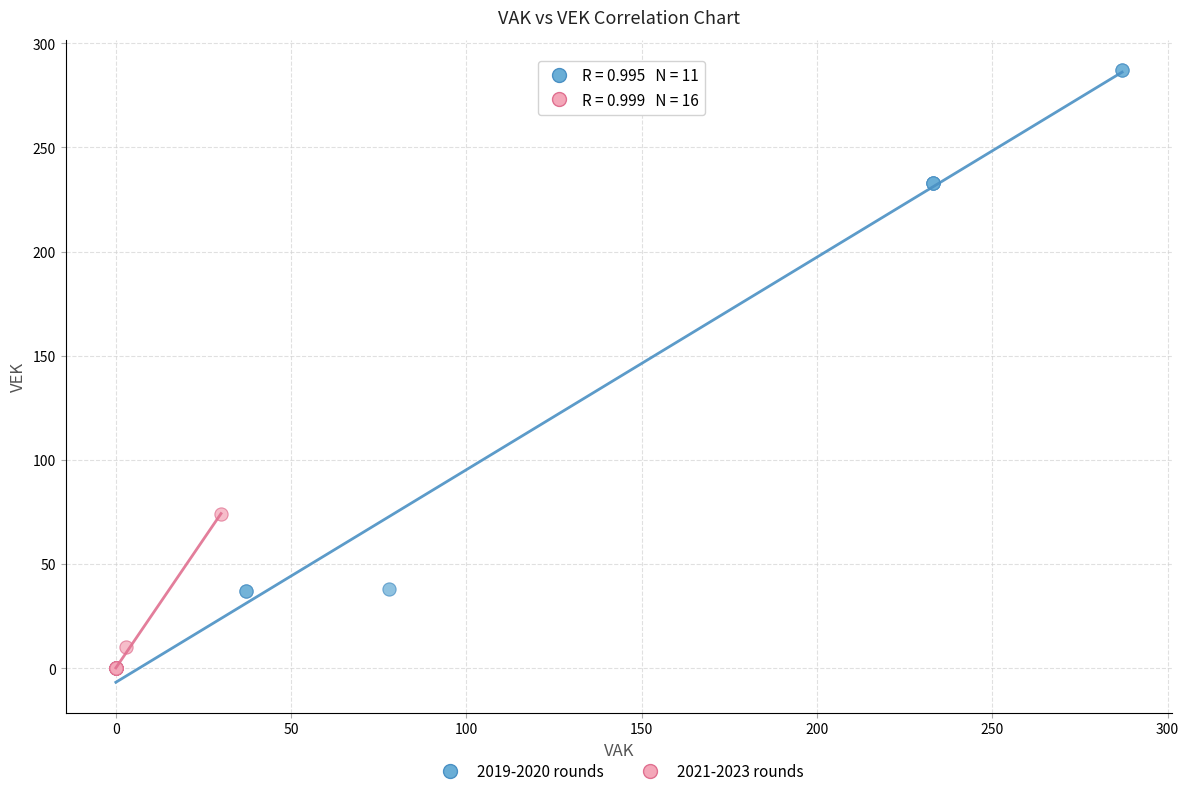

Which series reaches the maximum Y coordinate?

2019-2020 rounds